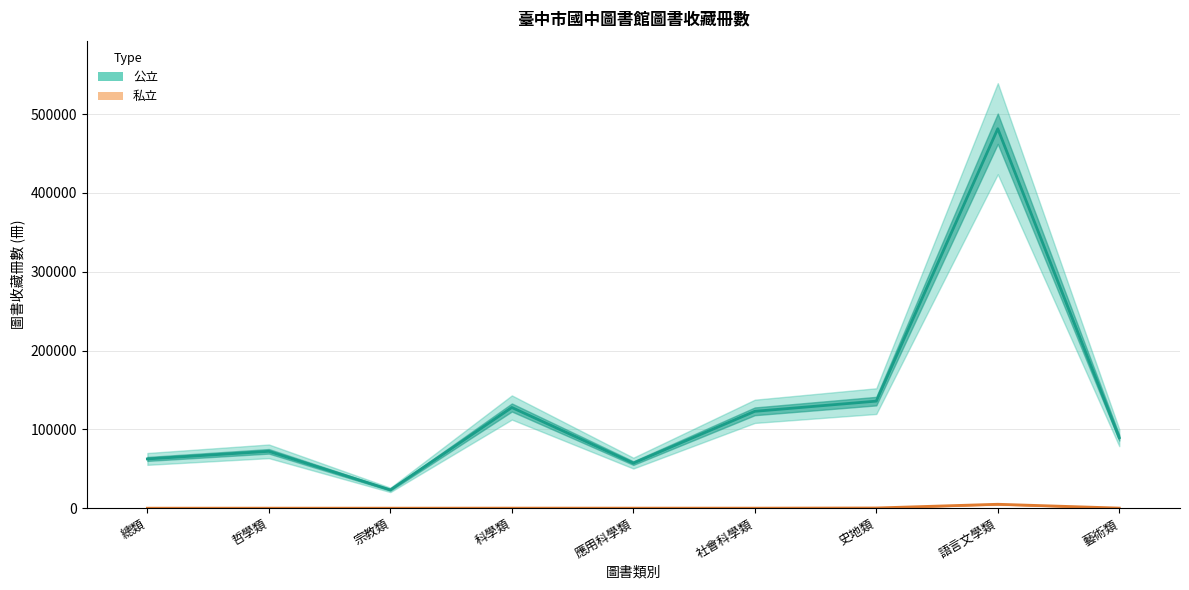

What is the sum of all 私立 values?

5892